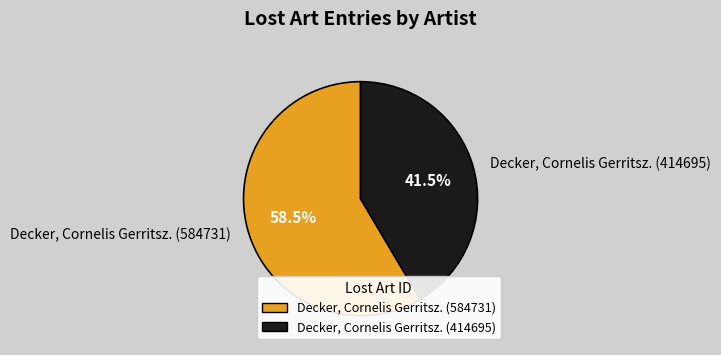

Which has a higher value, Decker, Cornelis Gerritsz. (584731) or Decker, Cornelis Gerritsz. (414695)?

Decker, Cornelis Gerritsz. (584731)